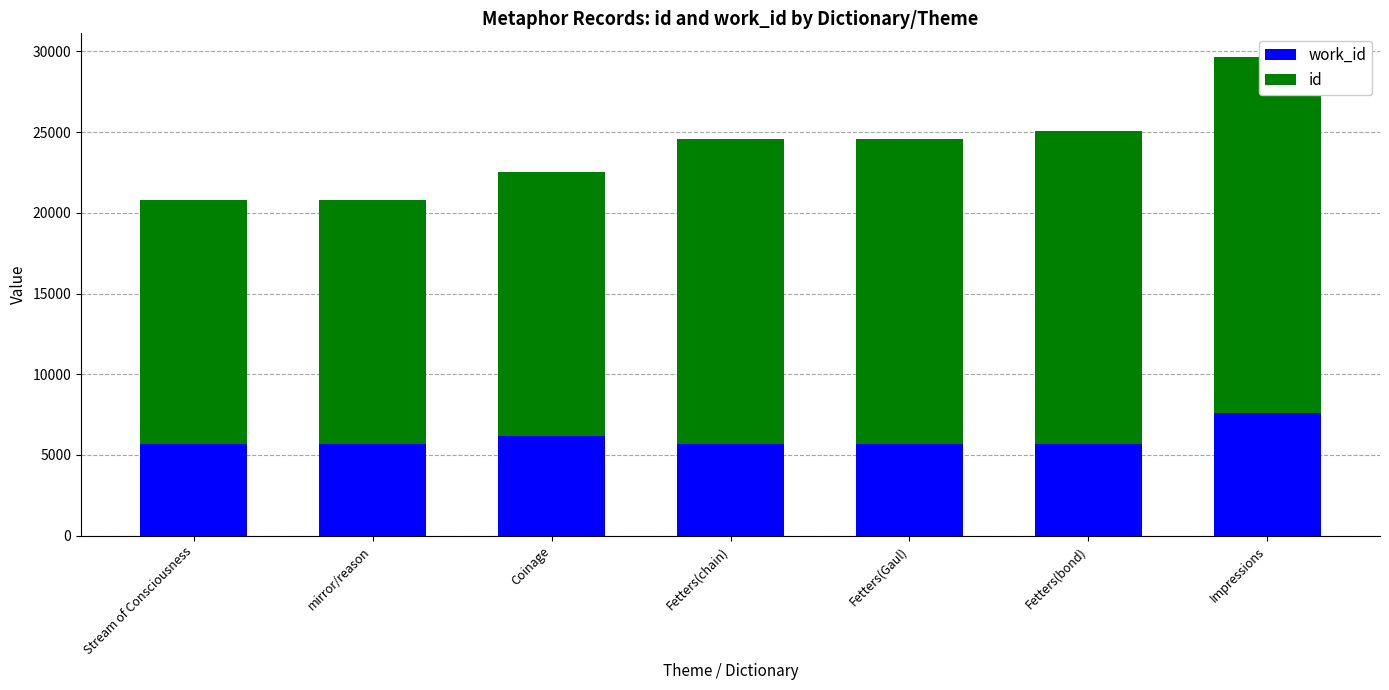

What is the difference between the work_id values at Fetters(bond) and Stream of Consciousness?

2